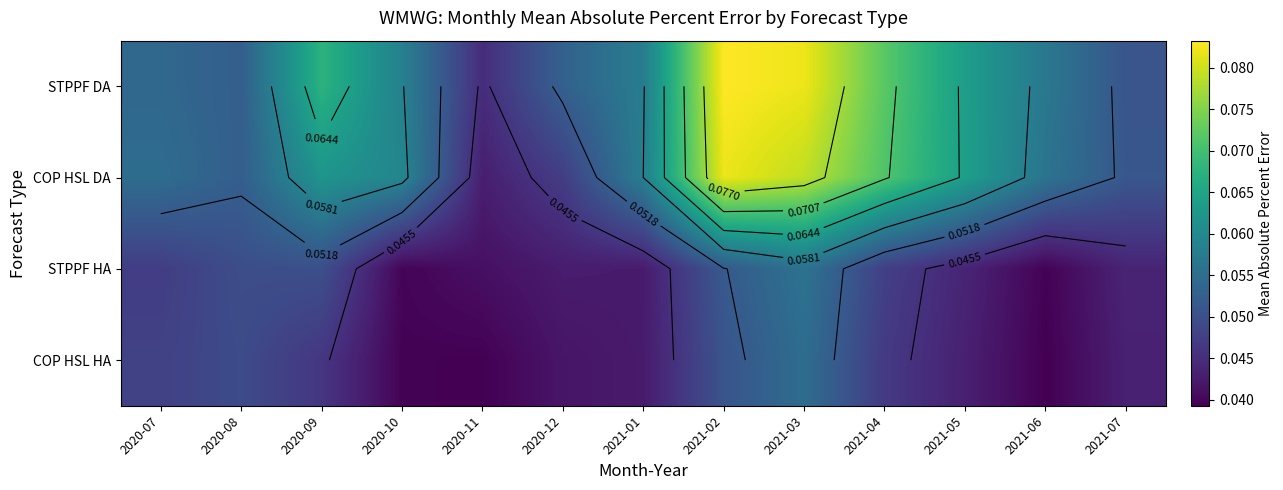

At which label is STPPF HA closest to 0?

2021-06